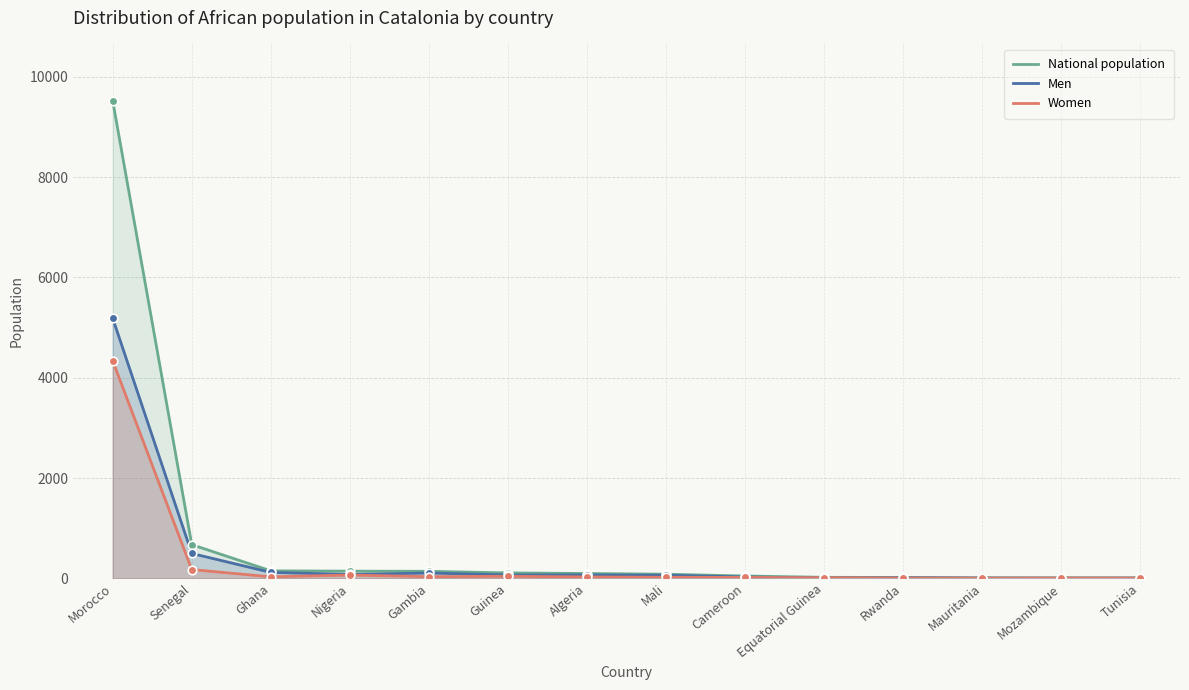

What are all the series names shown in the legend?

National population, Men, Women